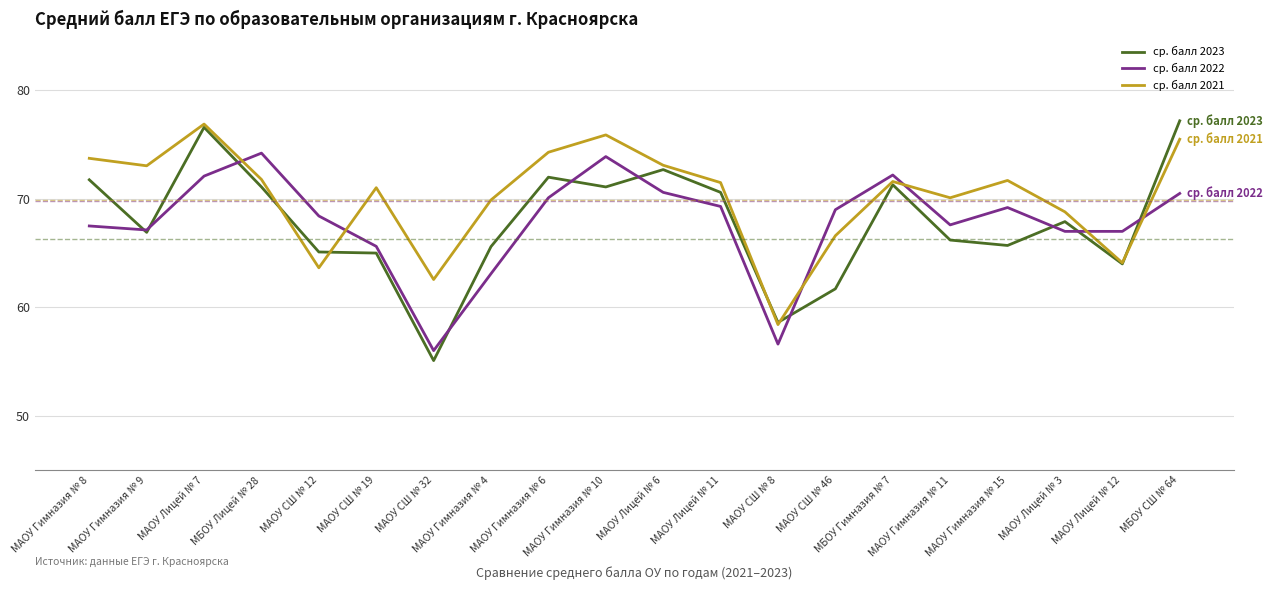

True or false: ср. балл 2021 has more than 1 points higher than both neighbors.

True